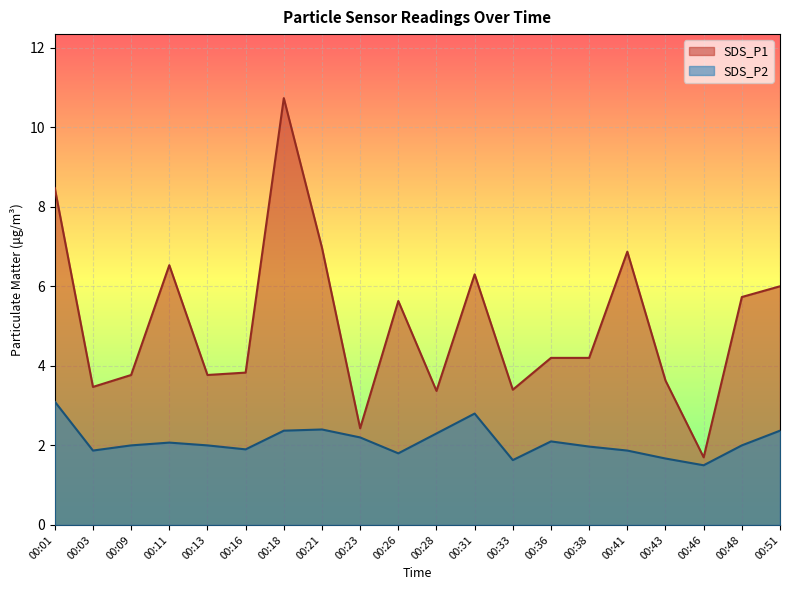

What is the value of the SDS_P1 point at the 13th from the left?

3.4